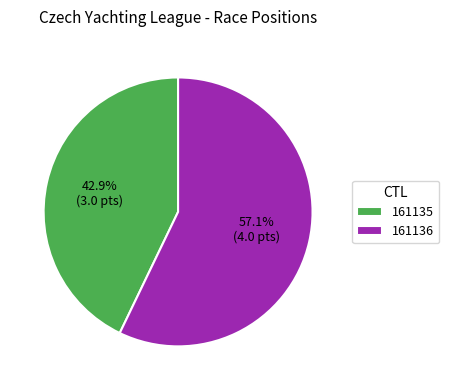

The 161136 slice represents 46% of the pie. True or false?

False